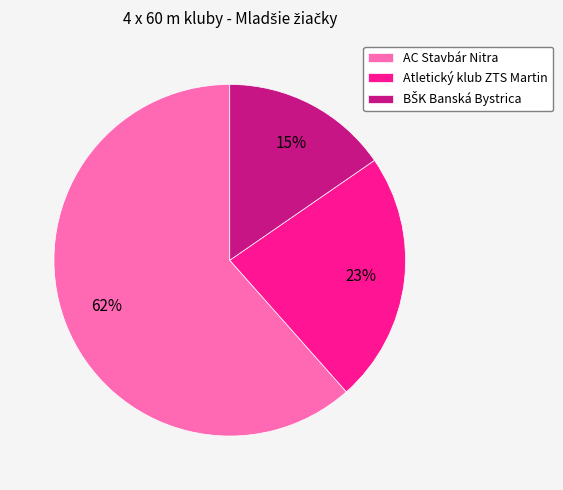

What percentage is the AC Stavbár Nitra slice, to the nearest percent?

62%